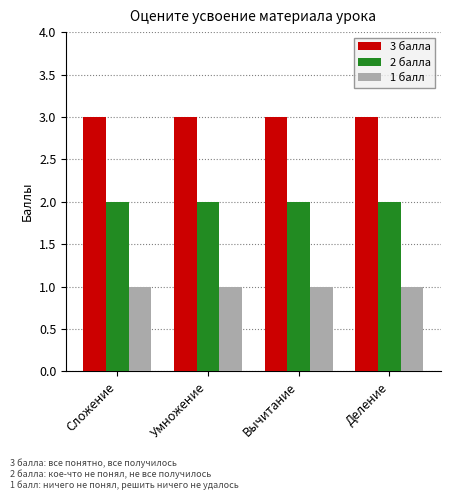

What is the sum of all 1 балл values?

4